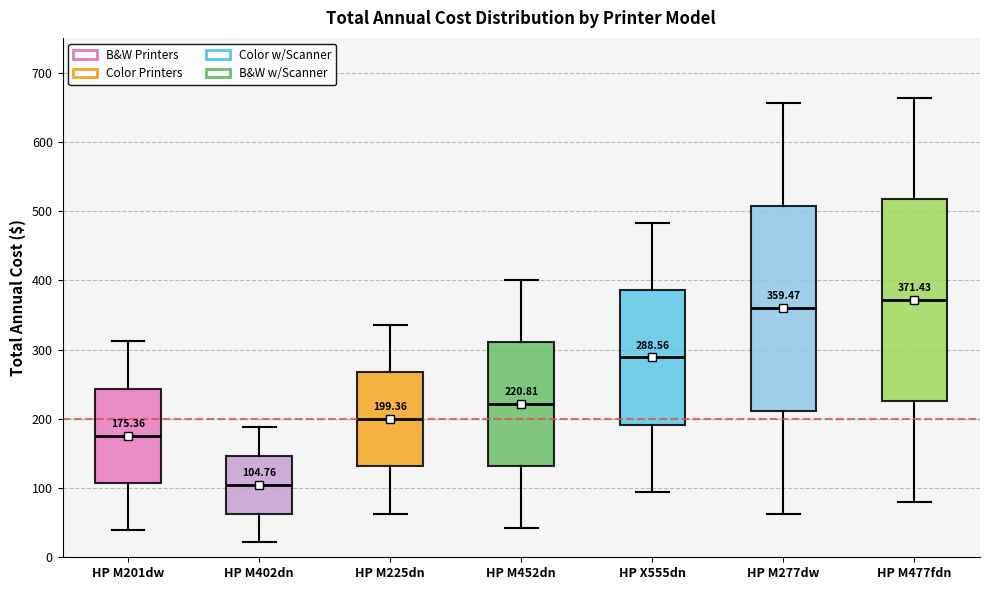

Which box has the lowest median line?

HP M402dn